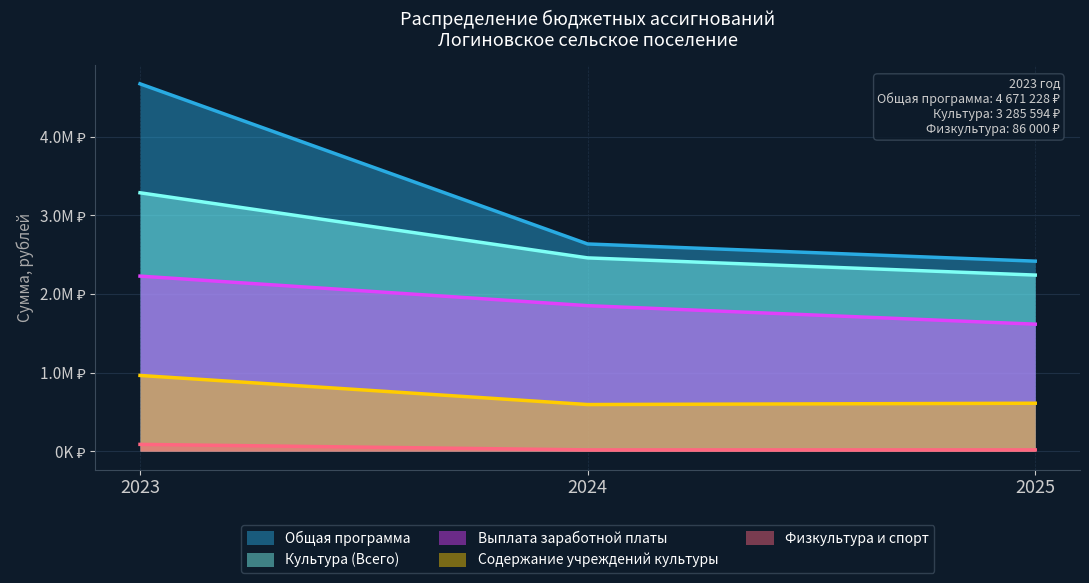

Reading left to right, what are all the values shown in this chart?

Культура (Всего): 2023=3285594.0	2024=2457519.5	2025=2238947.5
Физкультура и спорт: 2023=86000.0	2024=16000.0	2025=16000.0
Содержание учреждений культуры: 2023=962639.3	2024=592519.5	2025=609269.0
Выплата заработной платы: 2023=2225819.7	2024=1850000.0	2025=1614678.4
Общая программа: 2023=4671227.7	2024=2634519.5	2025=2415947.5